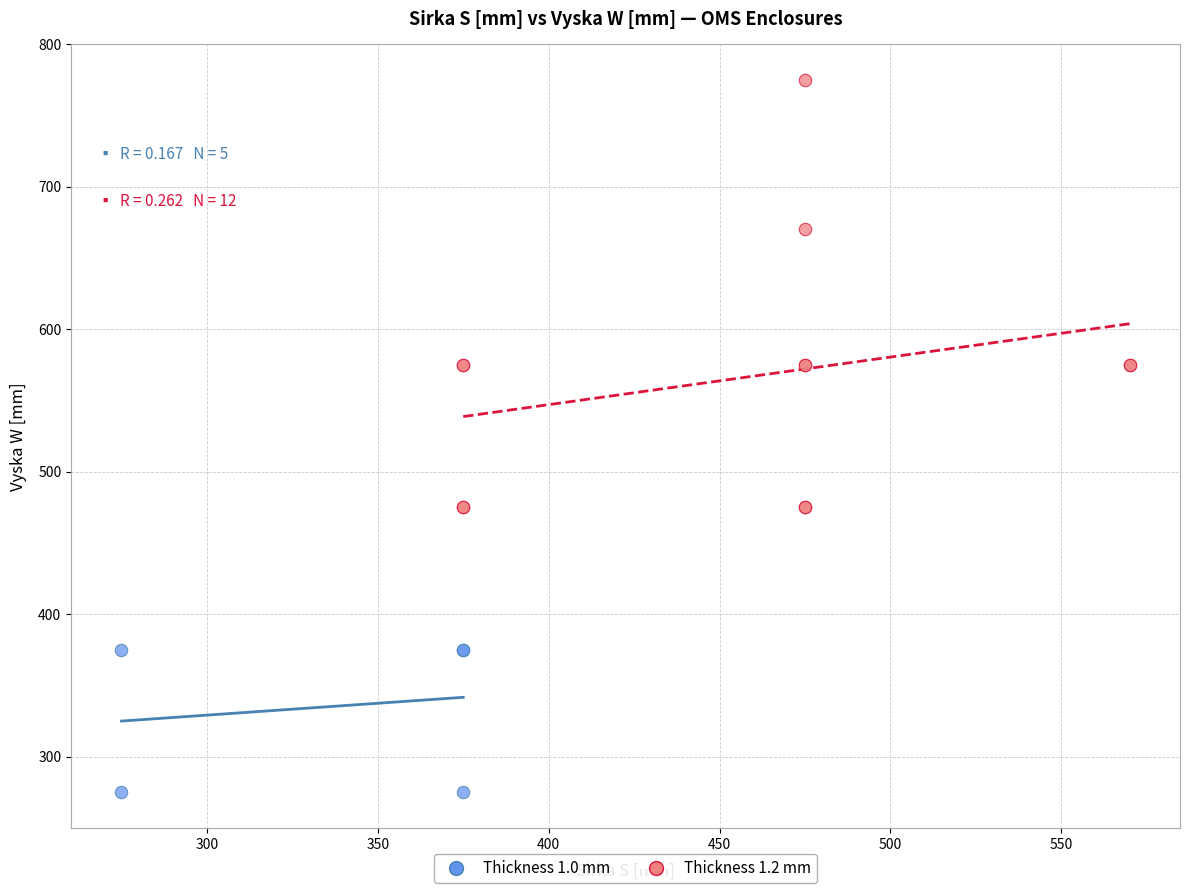

What are all the series names shown in the legend?

Thickness 1.0 mm, Thickness 1.2 mm